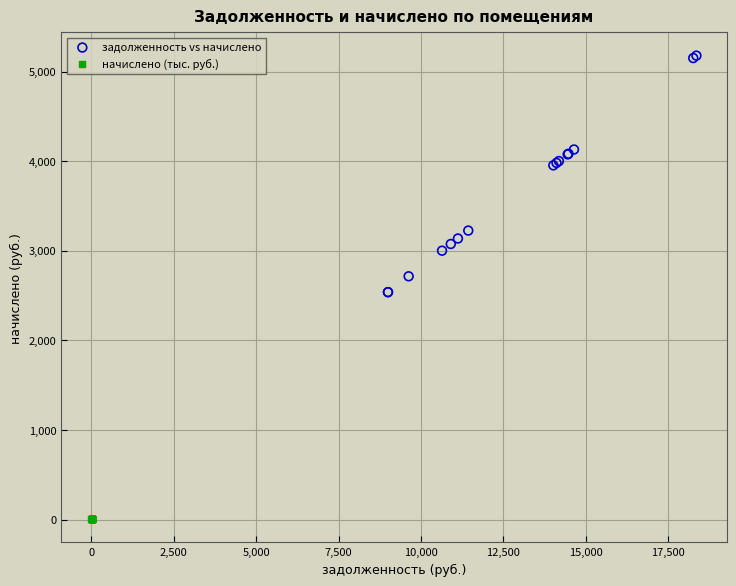

Which series reaches the maximum Y coordinate?

задолженность vs начислено